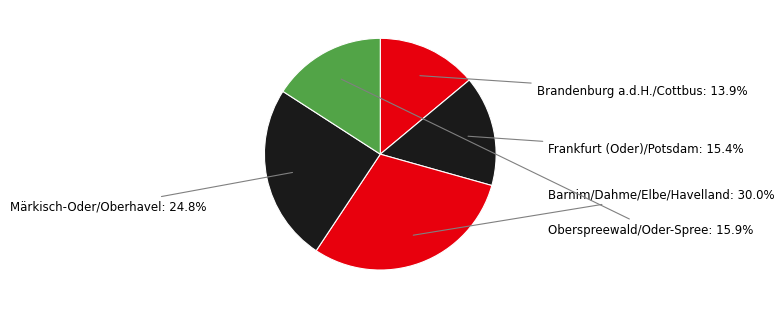

How many slices are in this pie chart?

5